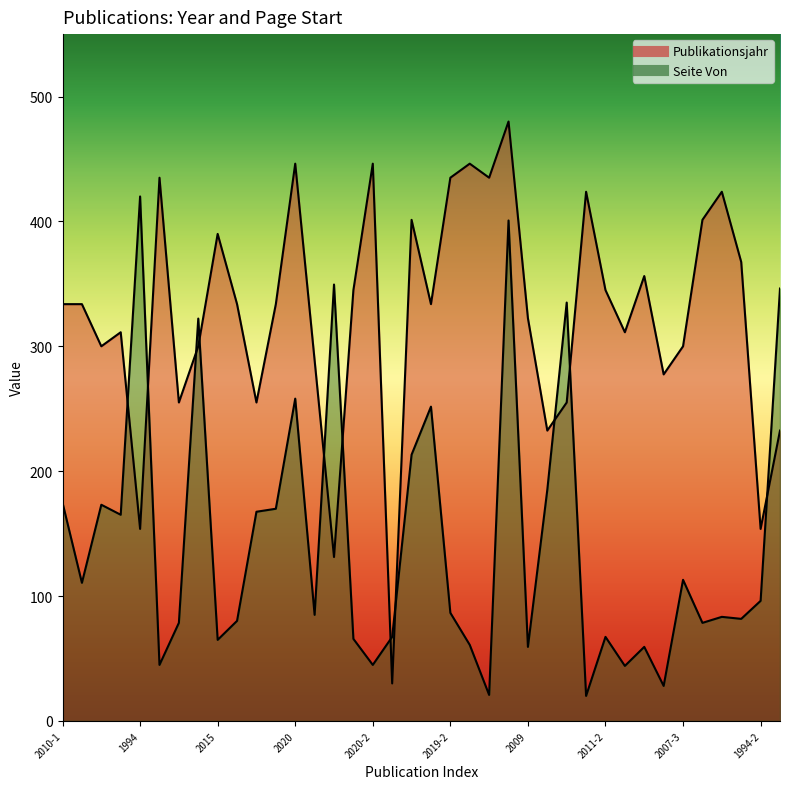

True or false: Seite Von has more than 2 interior local peaks.

True